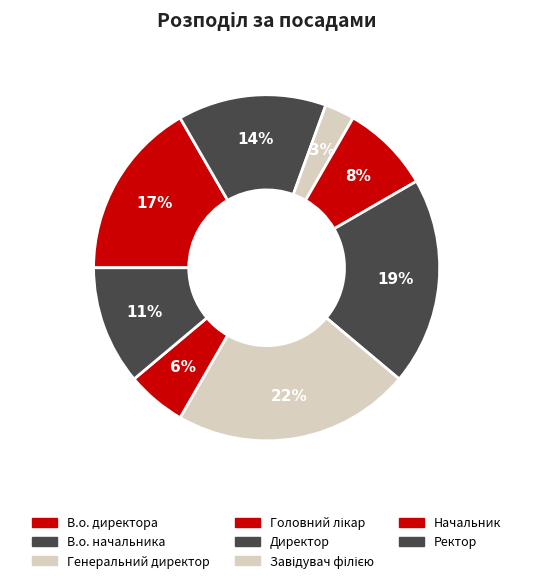

To the nearest percent, what is the difference between the В.о. начальника and Начальник slice percentages?

8%